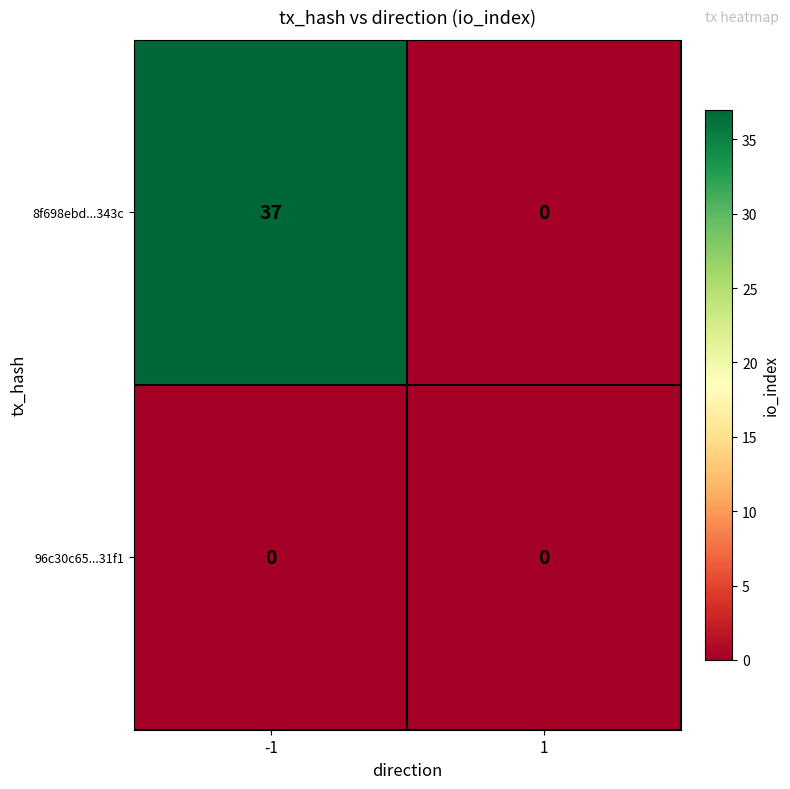

The 8f698ebd...343c series shows 0 at 1. True or false?

True